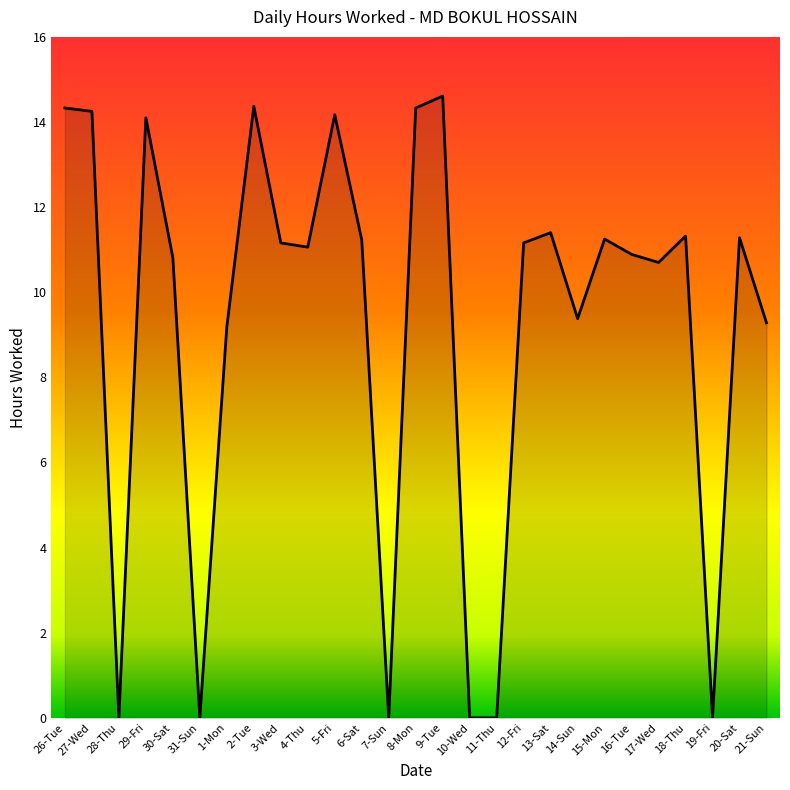

The value at 15-Mon is 11.2. True or false?

True